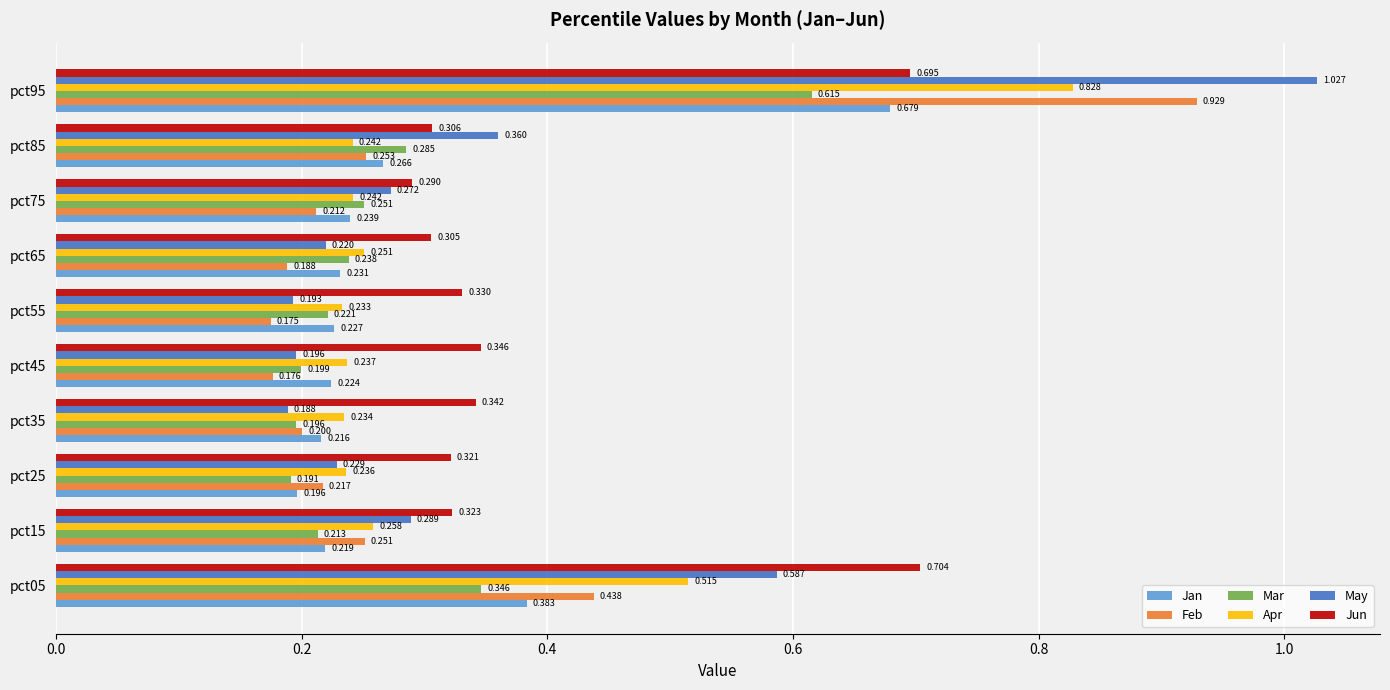

Which series has the largest range (max minus min)?

May